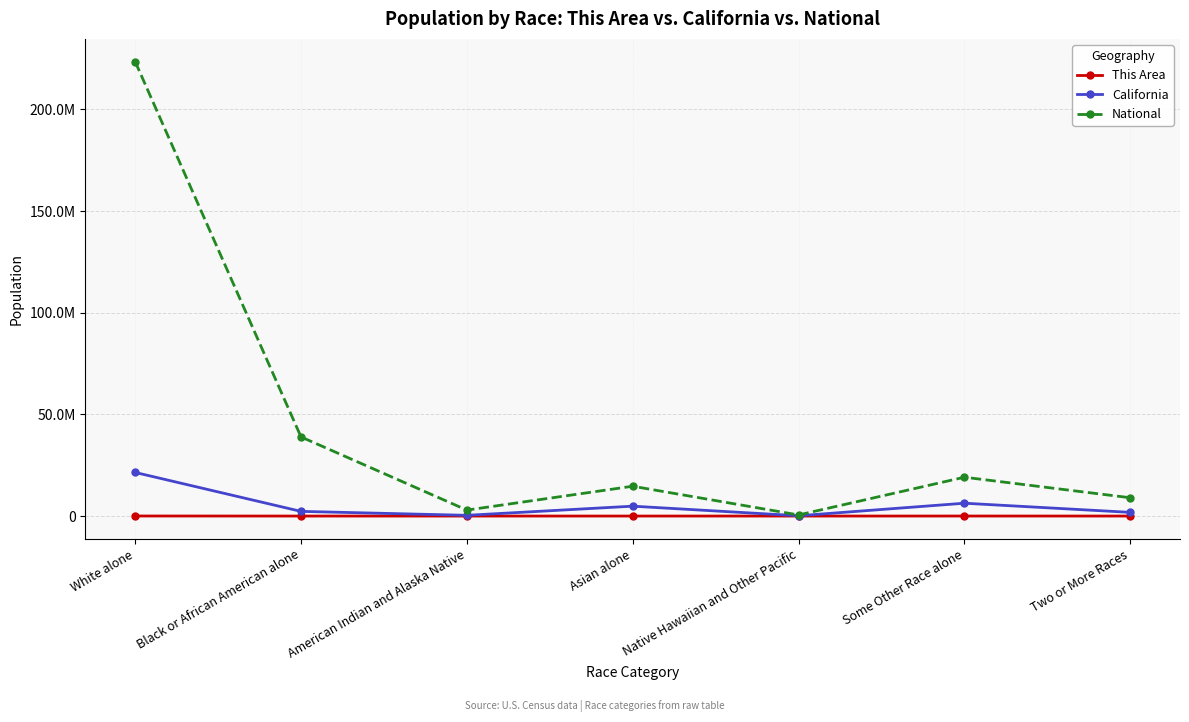

Is this an area chart (filled region under the line)?

No